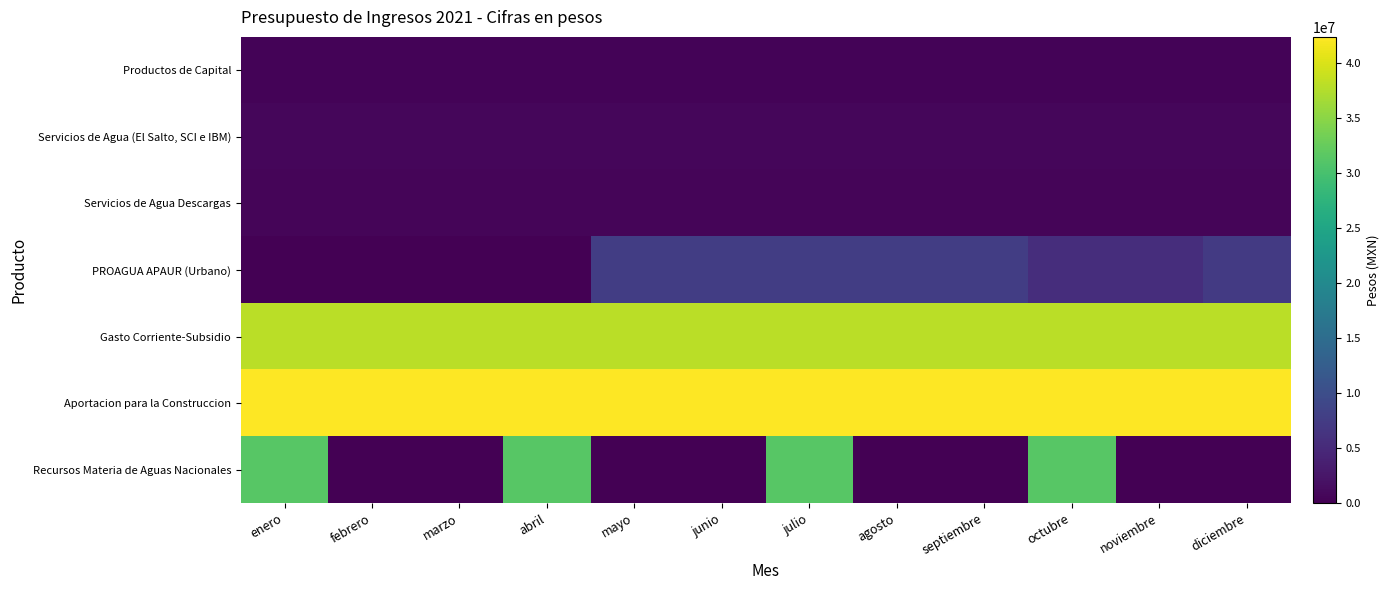

Which series has the largest total across all categories?

Aportacion para la Construccion